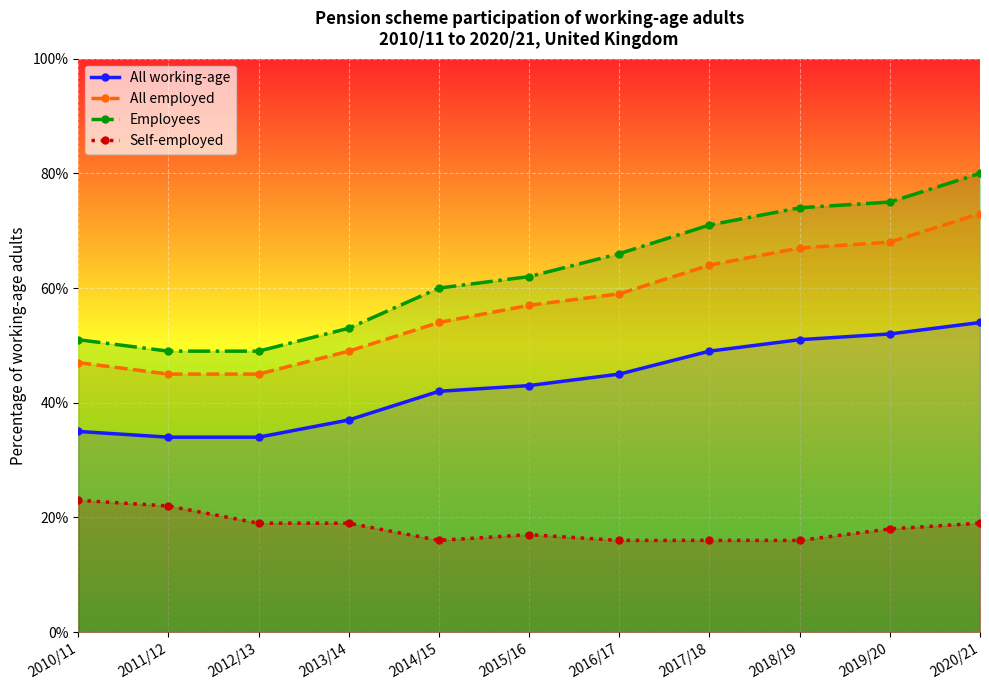

Which series has the widest spread of values?

Employees